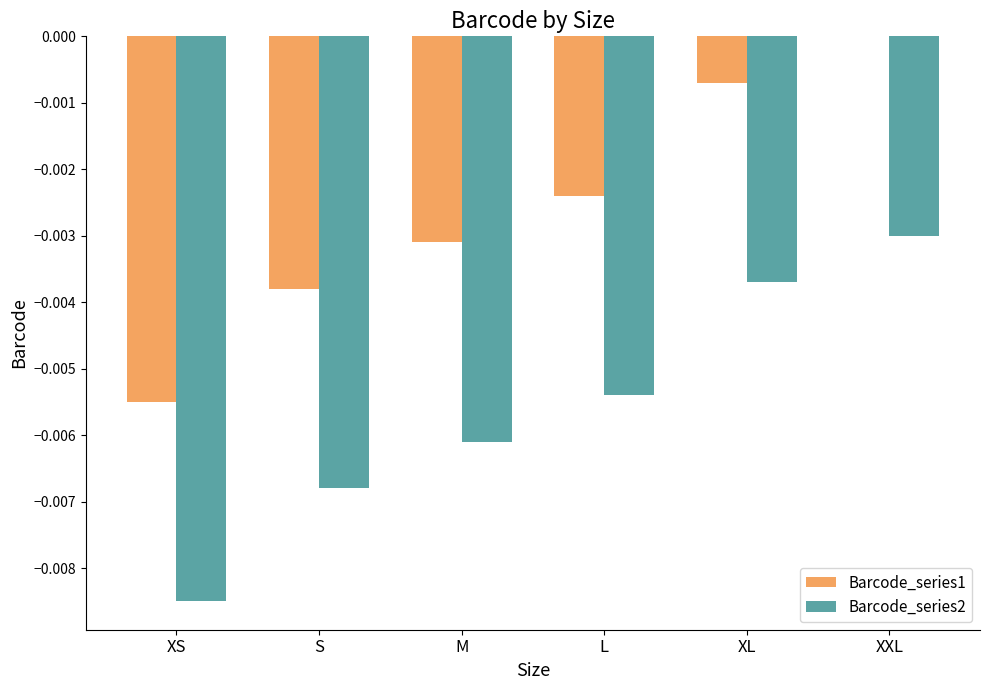

Is it true that Barcode_series2 equals -0.0 at L?

True